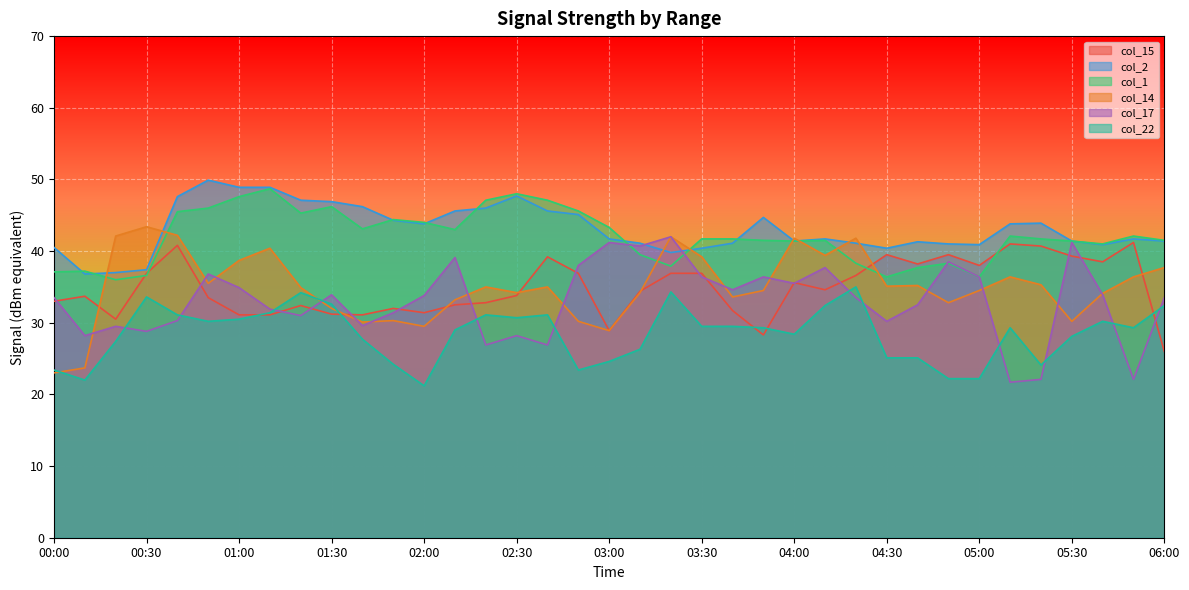

How many data points in col_2 are less than 41?

9